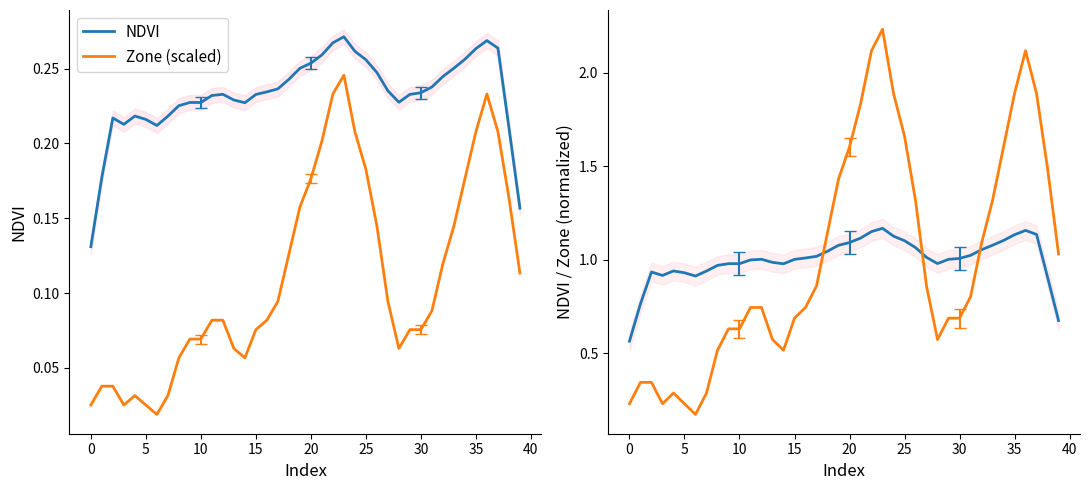

What is the difference between the Zone values at 25 and 23?

0.6